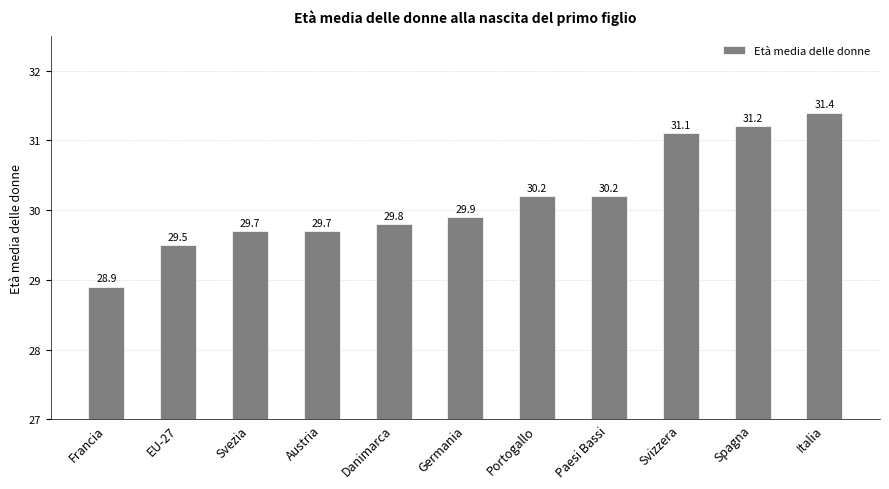

What is the label of the 3rd bar from the left?

Svezia